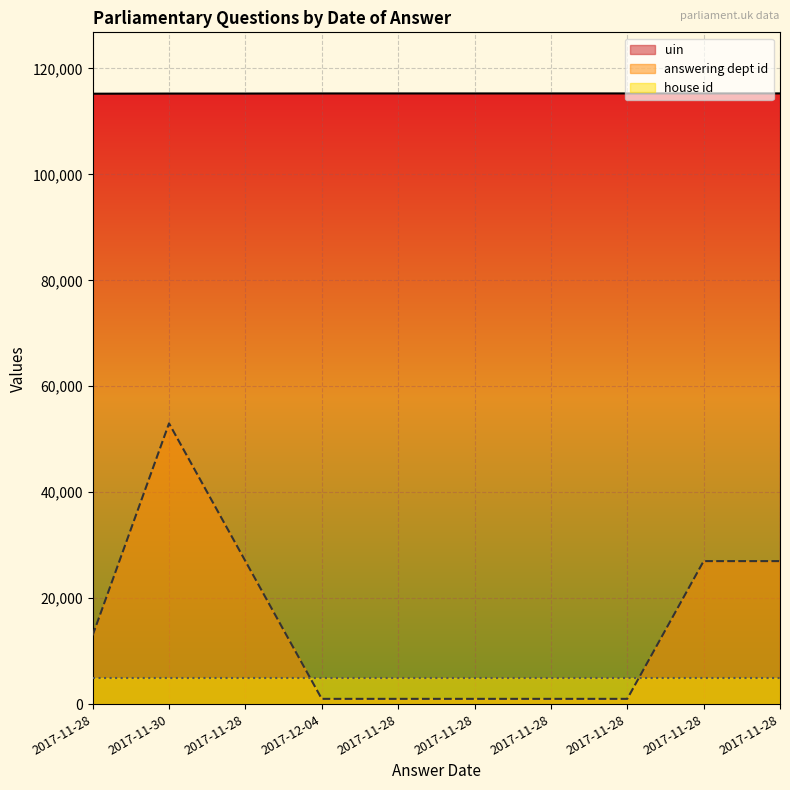

What is the sum of all answering dept id values?

152000